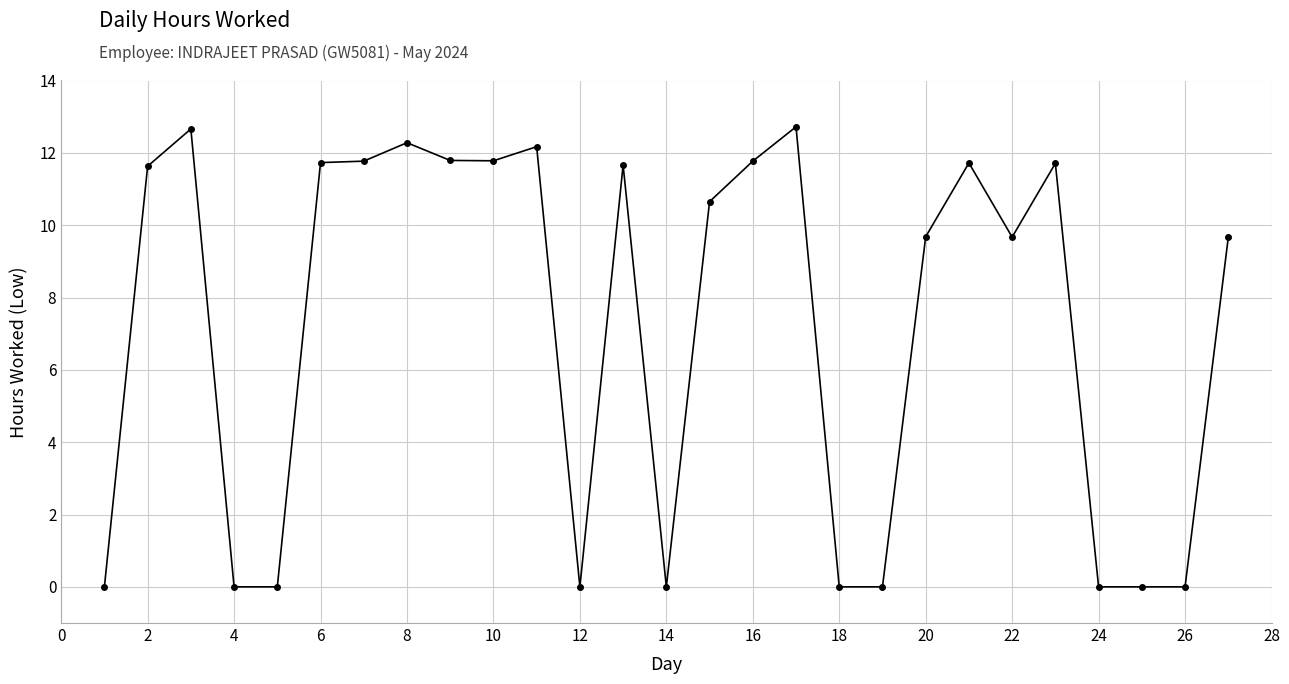

What is the greatest value displayed?

12.7